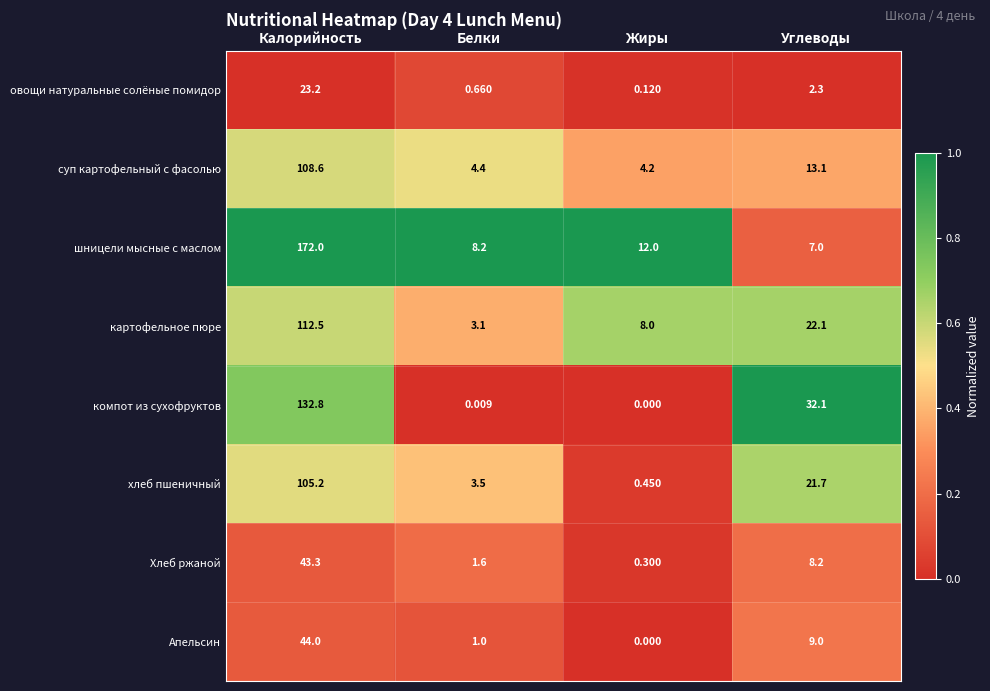

What is the total value across all series at Белки?

22.5